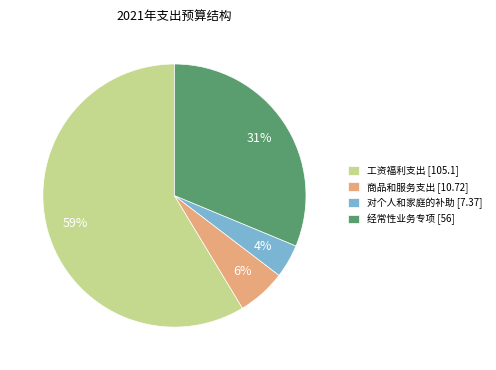

The 对个人和家庭的补助 slice represents 4% of the pie. True or false?

True